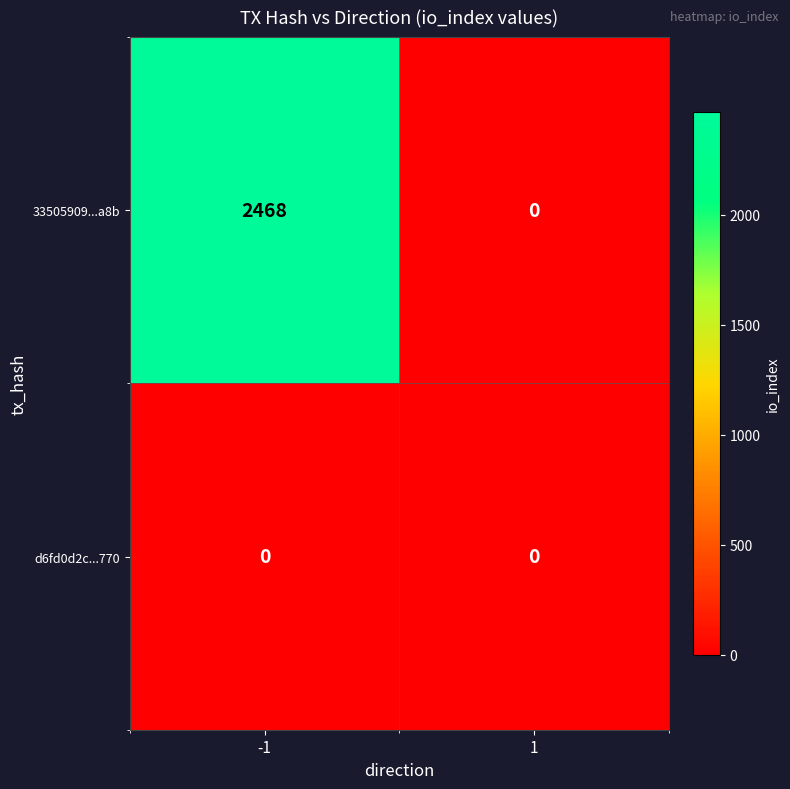

At -1, list the series in order from smallest to largest.

d6fd0d2c...770, 33505909...a8b